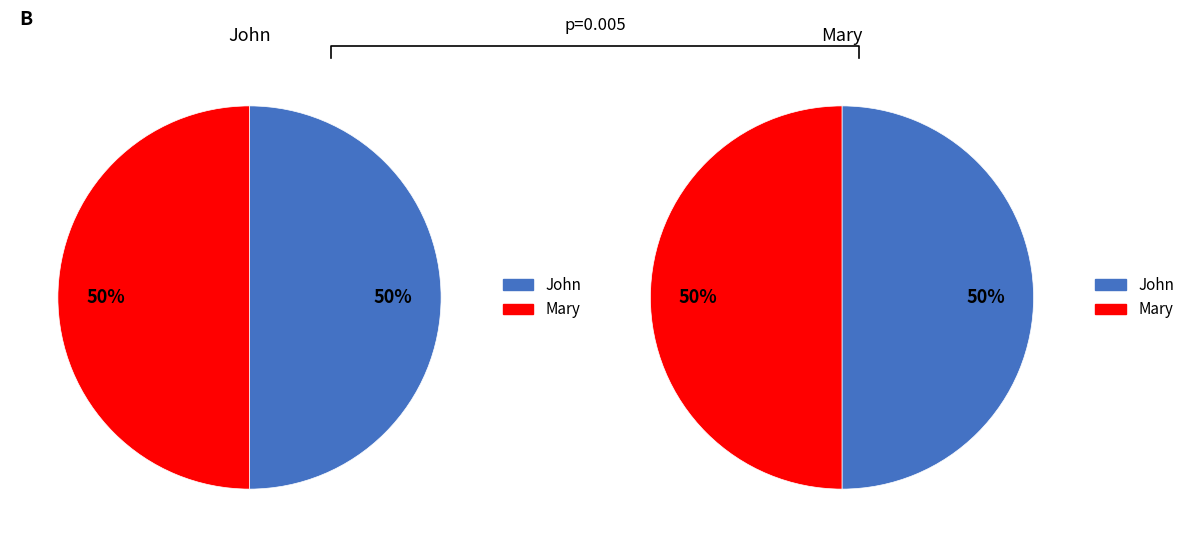

True or false: John accounts for 59% of the total.

False